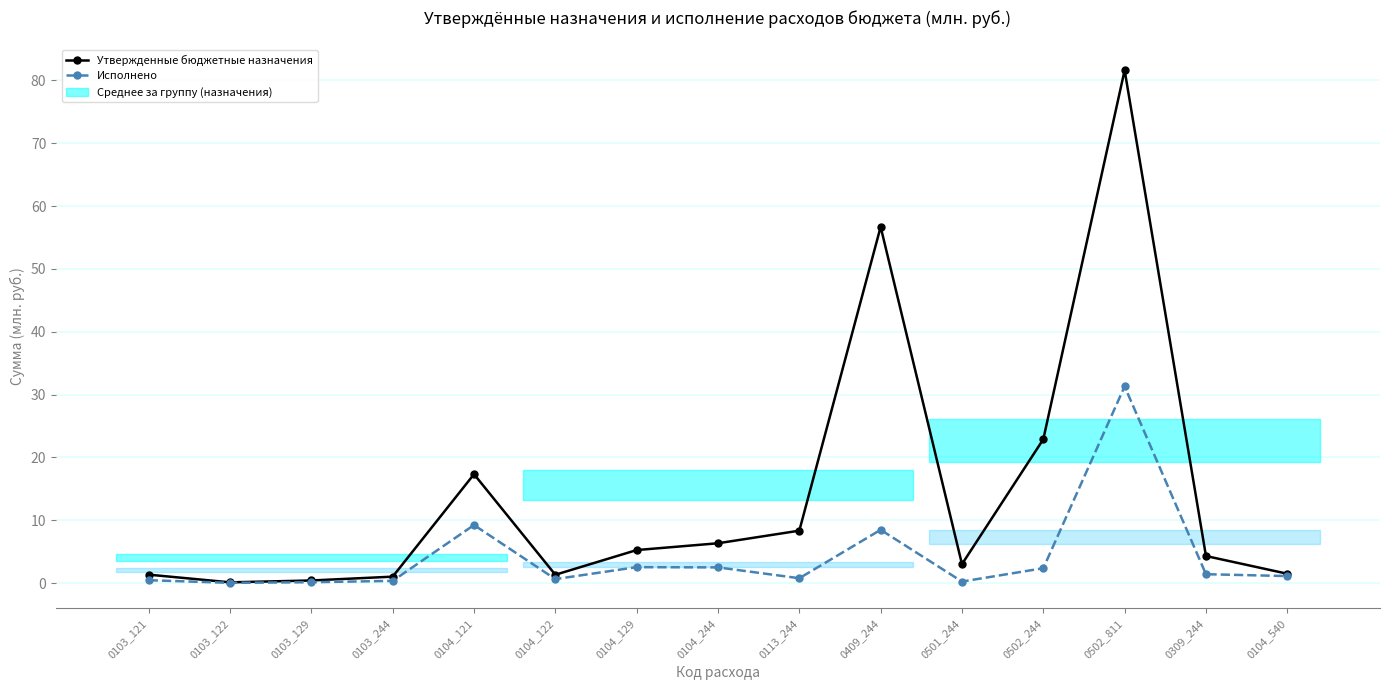

What value does the Исполнено series have at 0103_129?

0.1